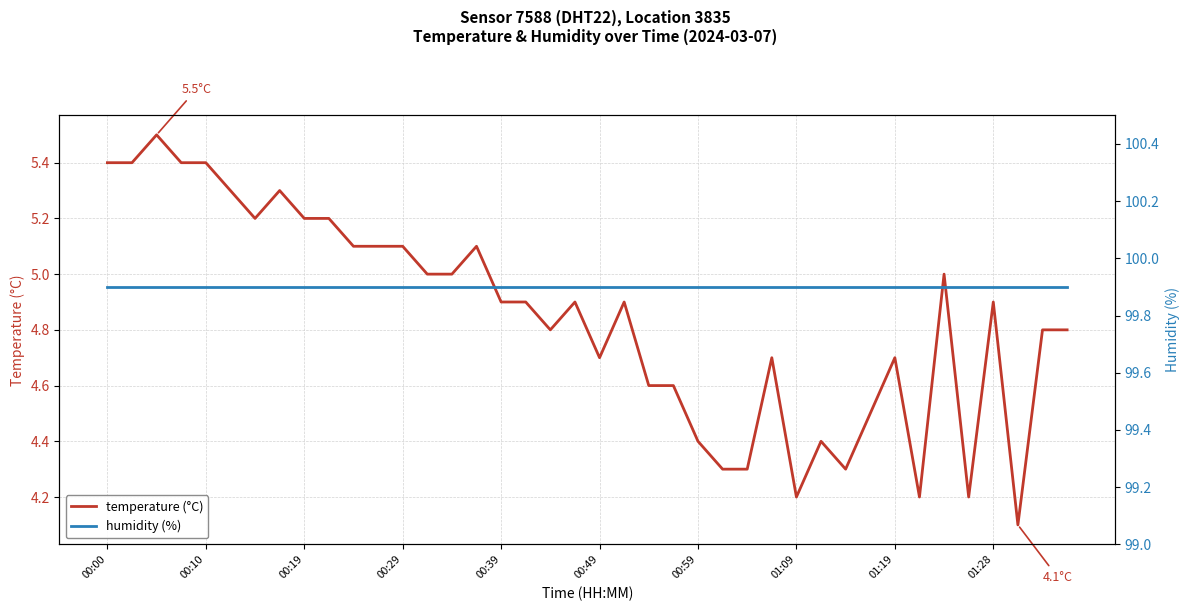

What position from the left is 13?

14